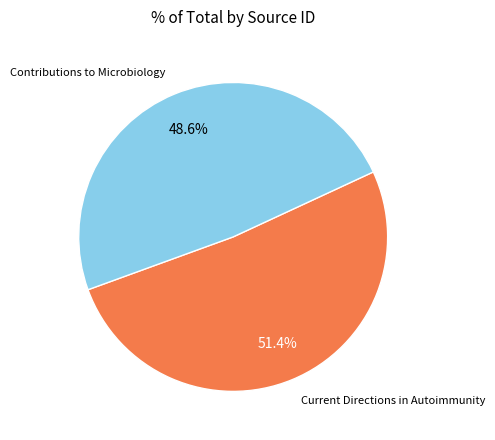

How many segments does this pie chart have?

2